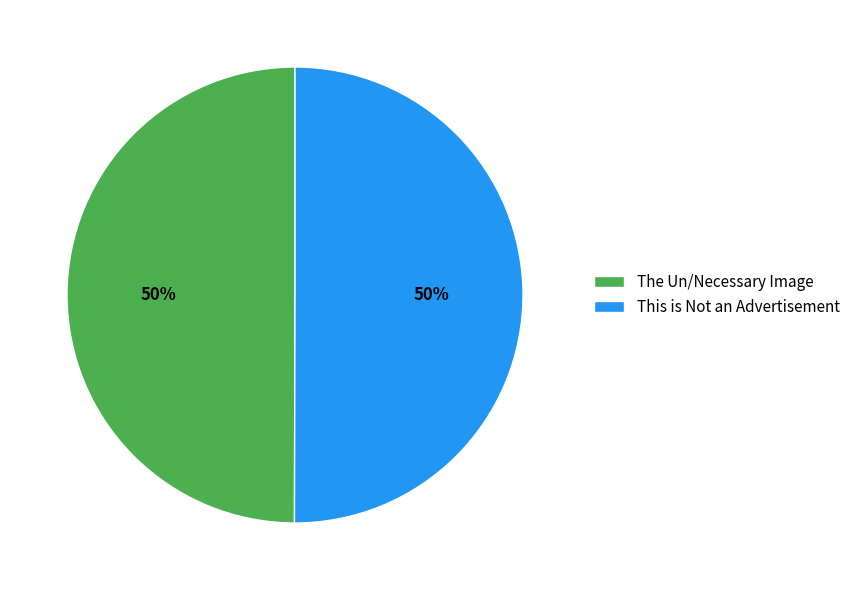

Combined, do This is Not an Advertisement and The Un/Necessary Image account for over 50%?

Yes